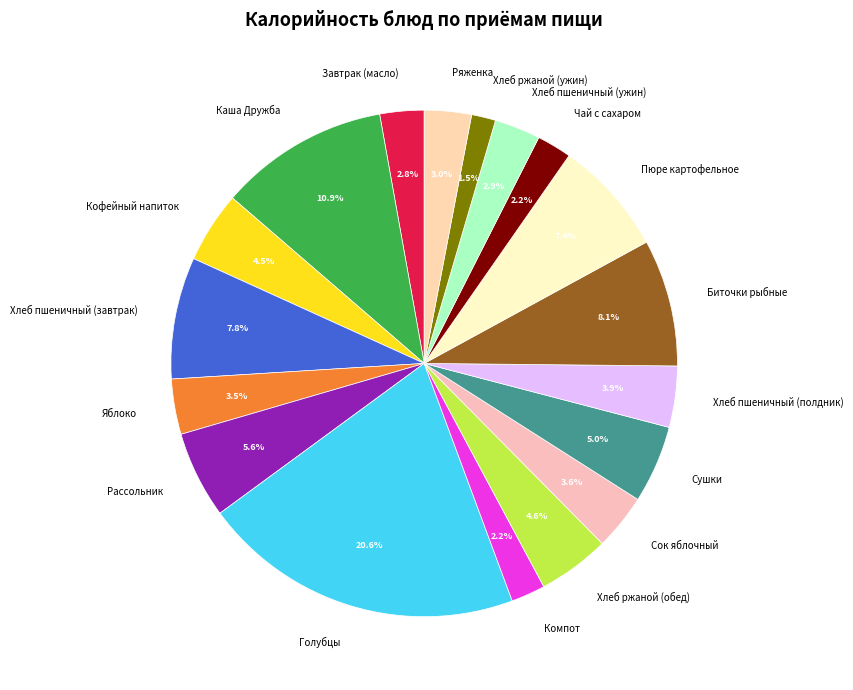

To the nearest percent, what portion does Каша Дружба represent?

11%